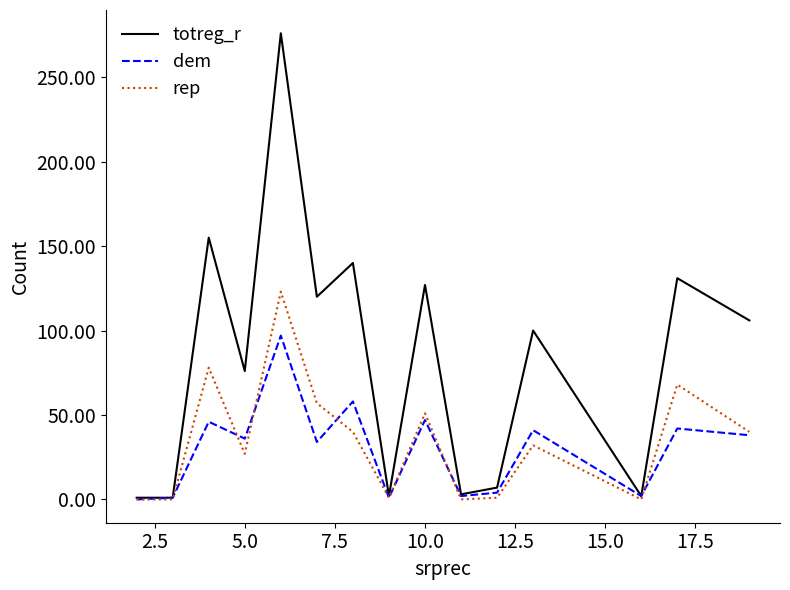

Which series has the largest total across all categories?

totreg_r